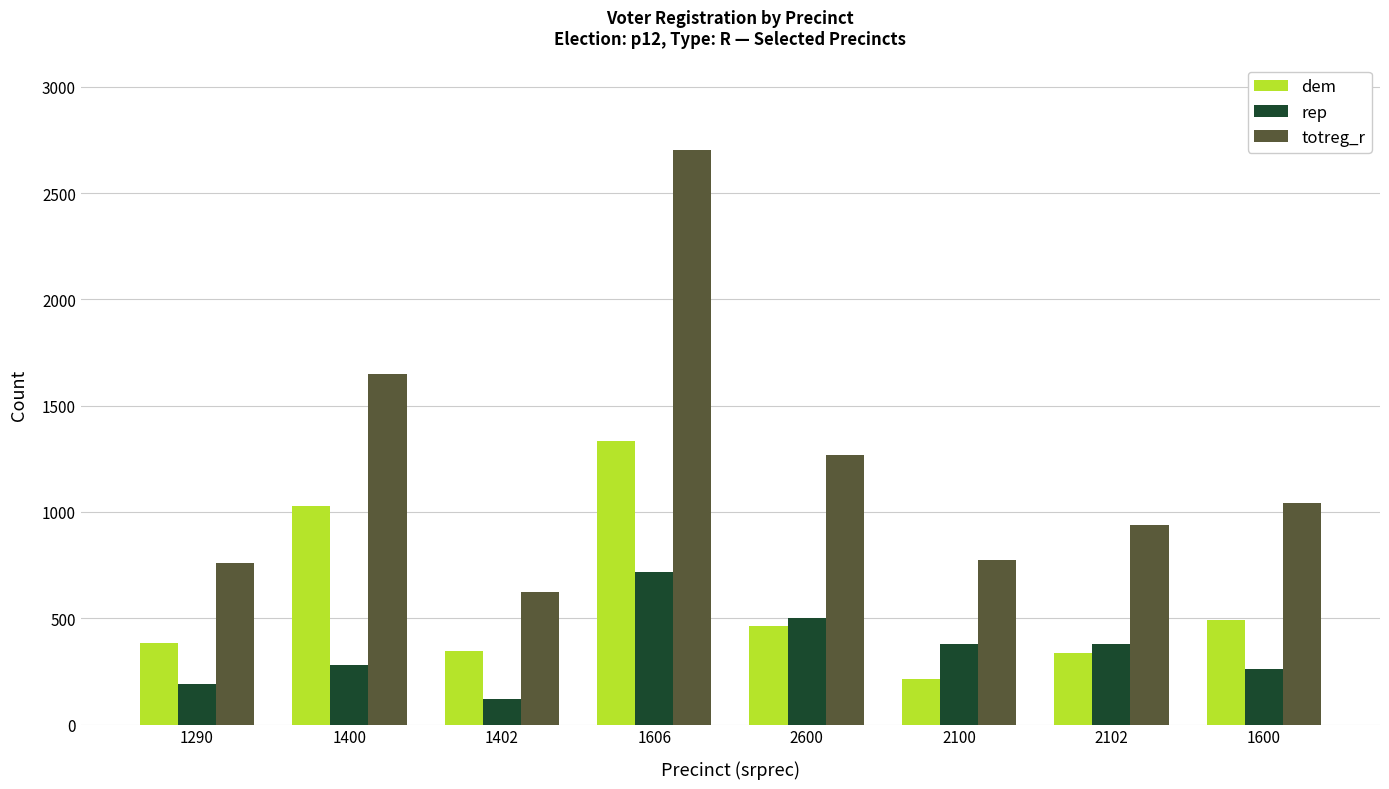

Where is dem nearest to the value 774?

1400